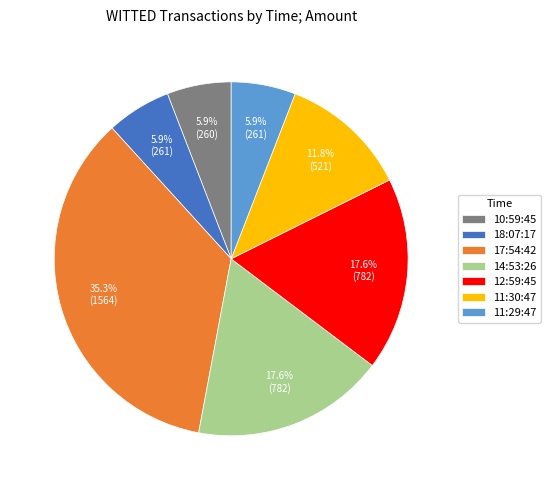

What is the ratio of the value at 17:54:42 to the value at 14:53:26?

2.0